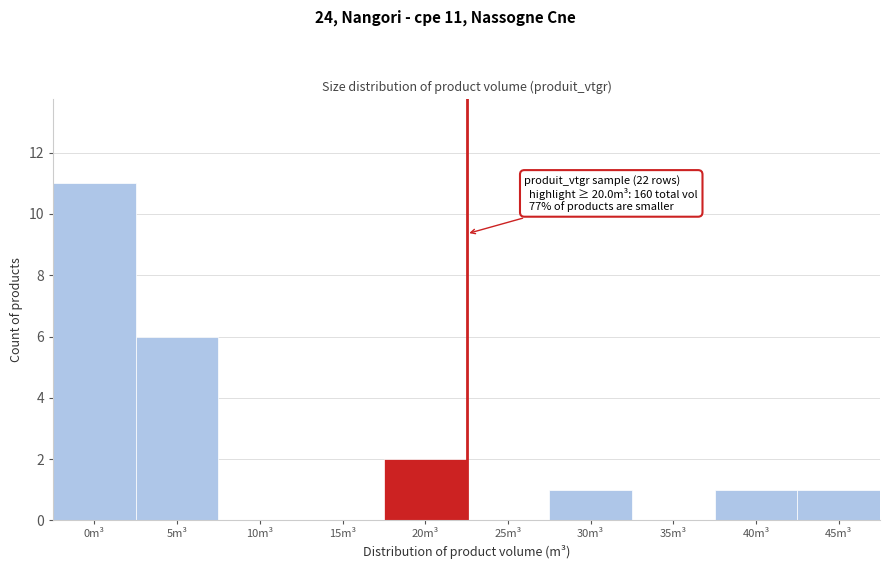

Reading left to right, extract all data points from this chart.

0m³=11	5m³=6	10m³=0	15m³=0	20m³=2	25m³=0	30m³=1	35m³=0	40m³=1	45m³=1